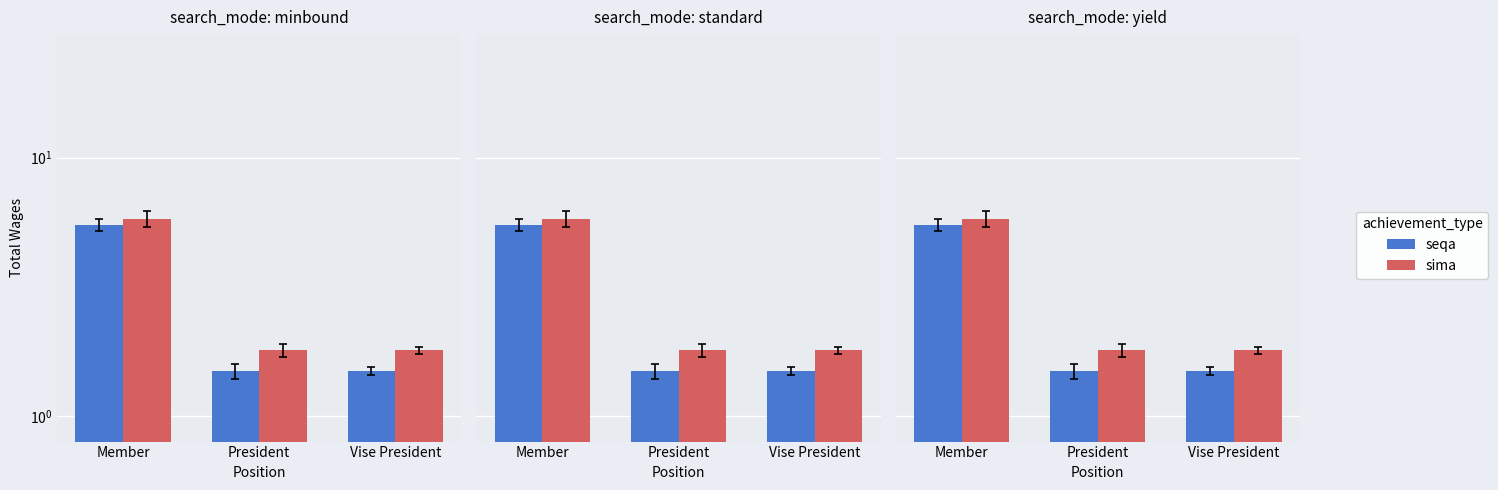

The value of sima at President is 1.8. True or false?

True